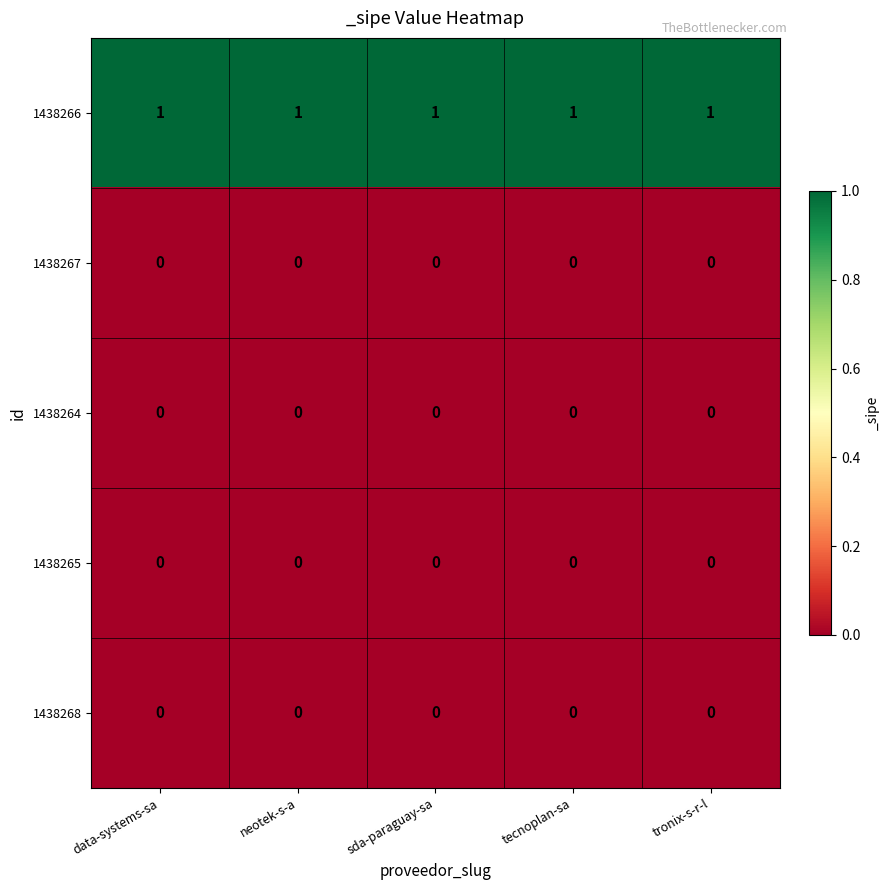

The 1438264 series shows 0 at data-systems-sa. True or false?

True